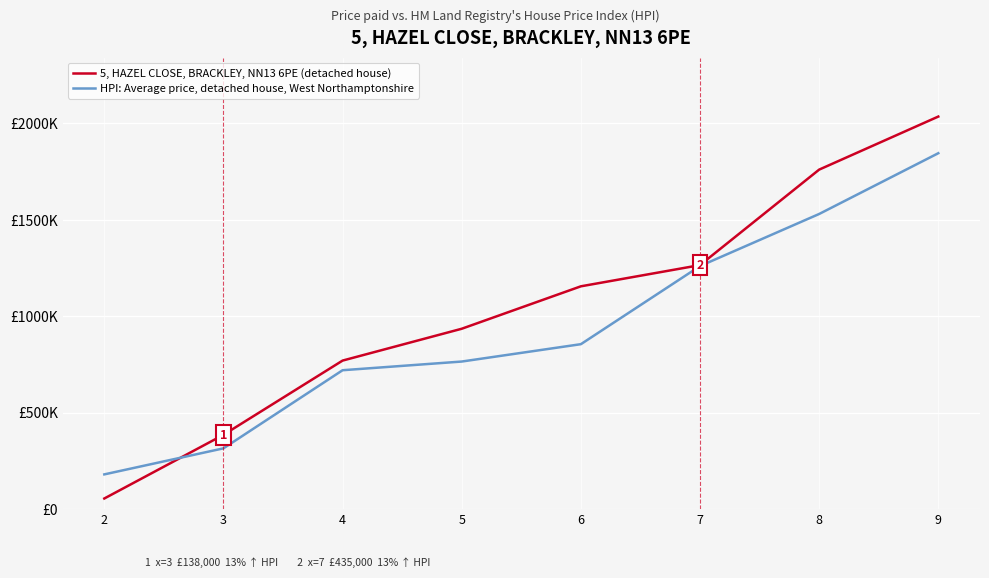

What are all the series names shown in the legend?

5, HAZEL CLOSE, BRACKLEY, NN13 6PE (detached house), HPI: Average price, detached house, West Northamptonshire